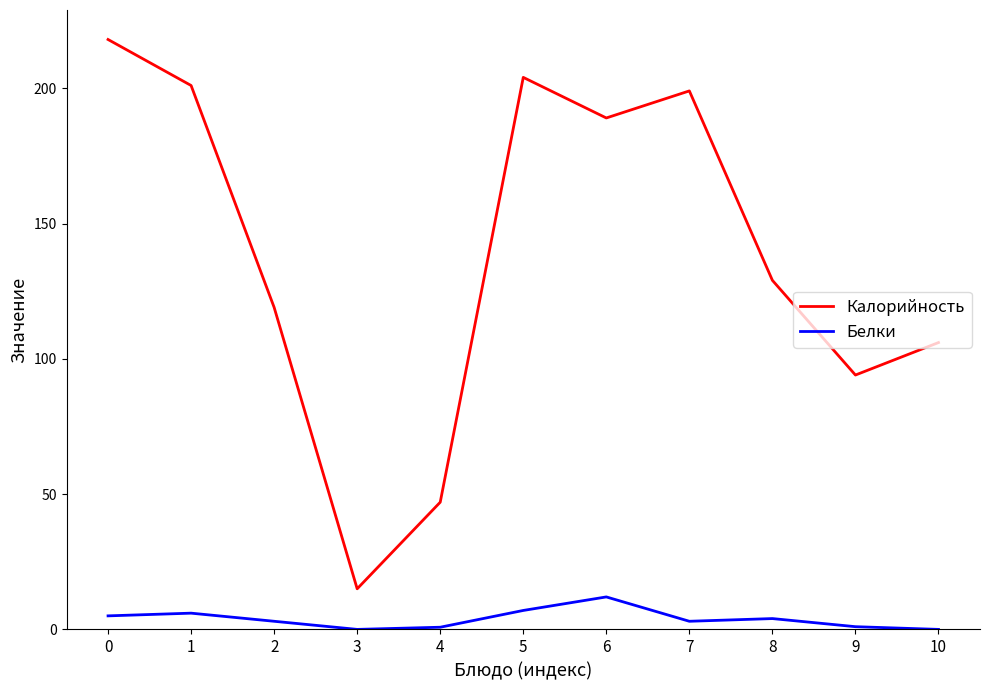

At how many categories does at least one series exceed 35?

10